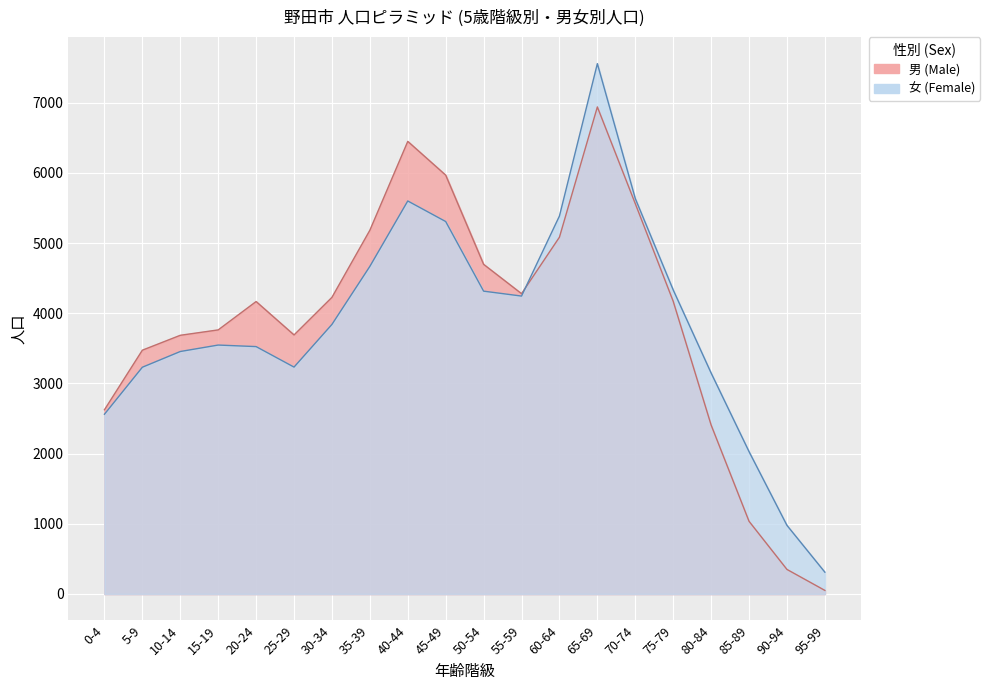

At which label is 男 (Male) closest to 3495?

5-9